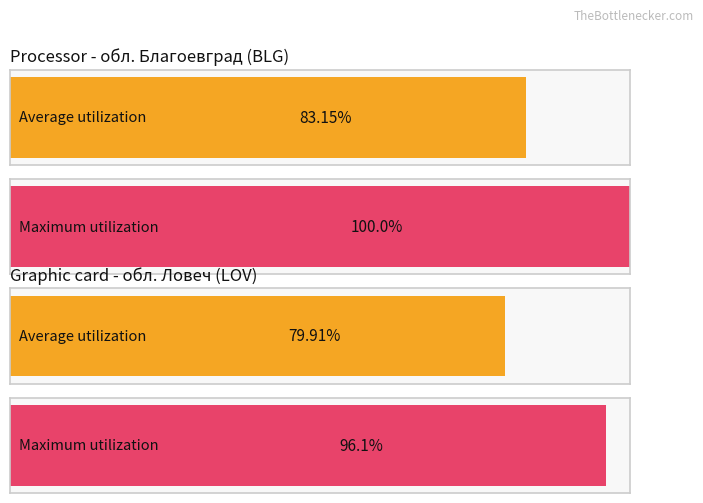

Reading right to left, what are all the values shown in this chart?

Average utilization: обл. Ловеч=79.9	обл. Благоевград=83.2
Maximum utilization: обл. Ловеч=96.1	обл. Благоевград=100.0